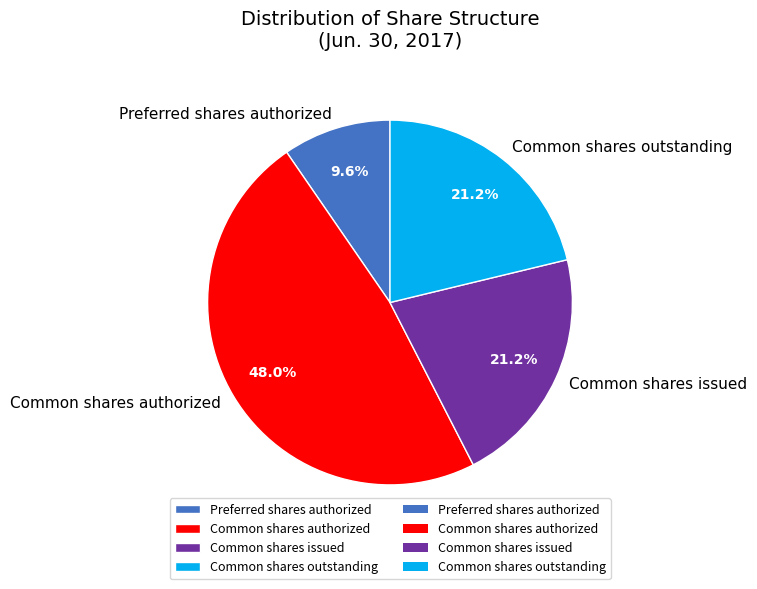

What is the largest slice in the pie chart?

Common shares authorized